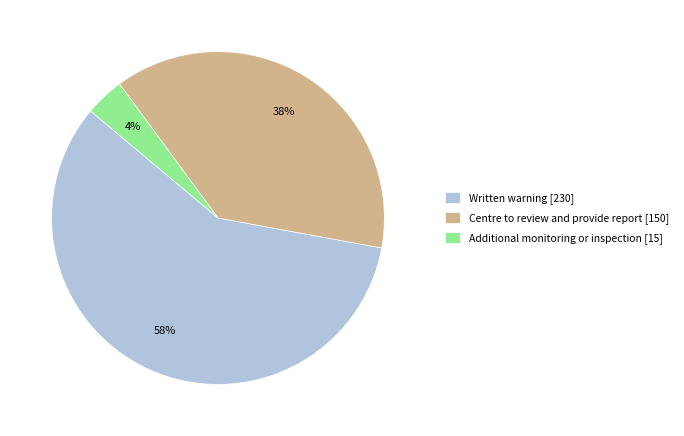

Does any single category account for the majority?

Yes